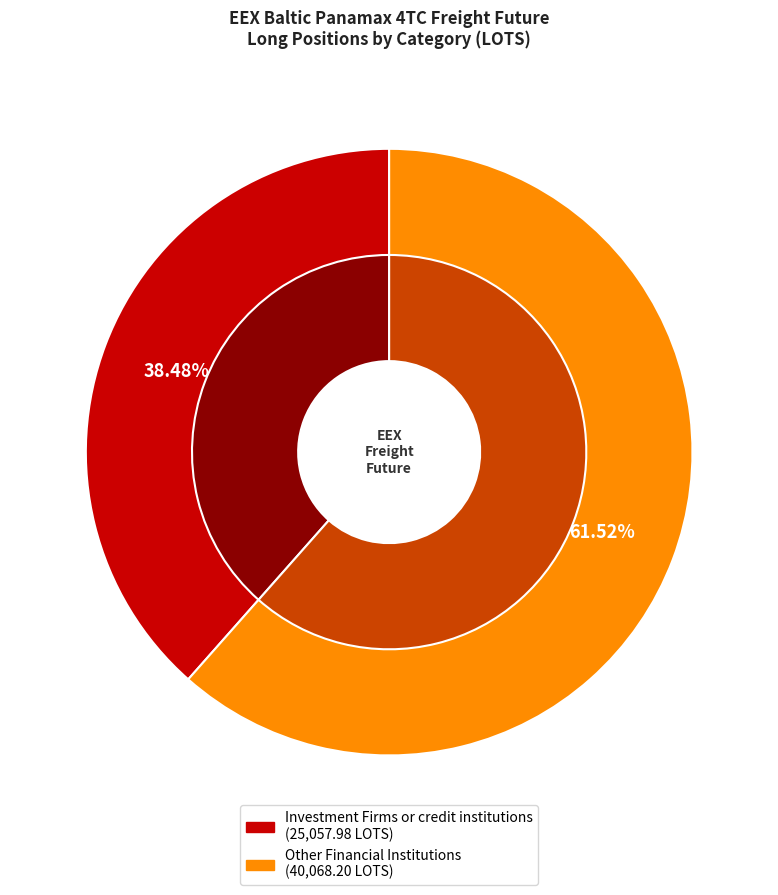

Does any single category account for the majority?

Yes